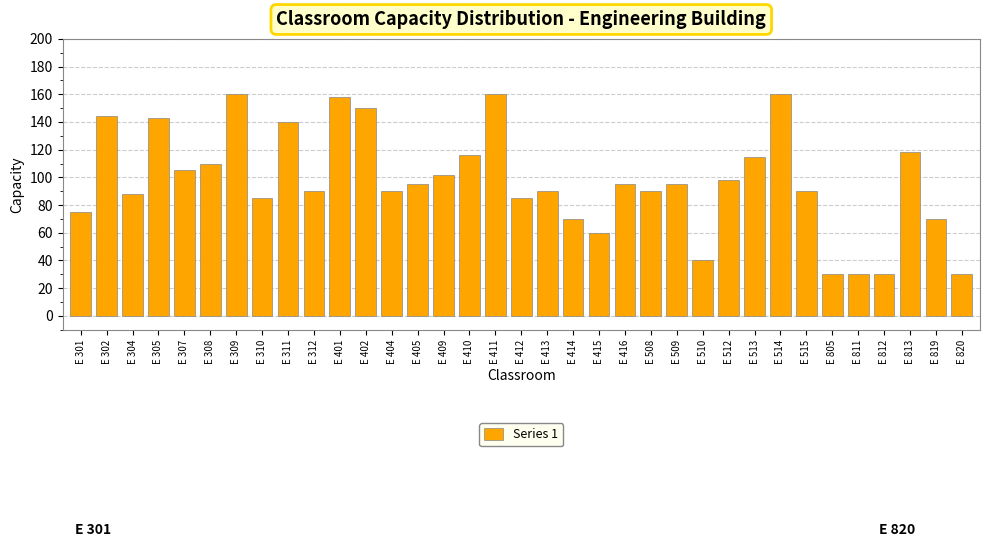

Between E 401 and E 404, which is larger?

E 401